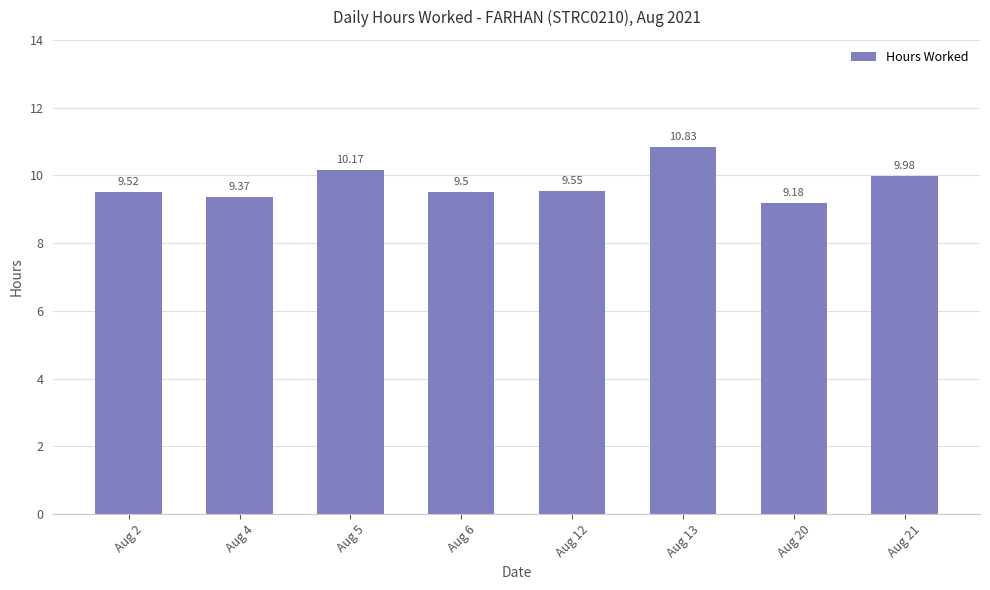

The chart shows a value of 4.2 at Aug 21. True or false?

False